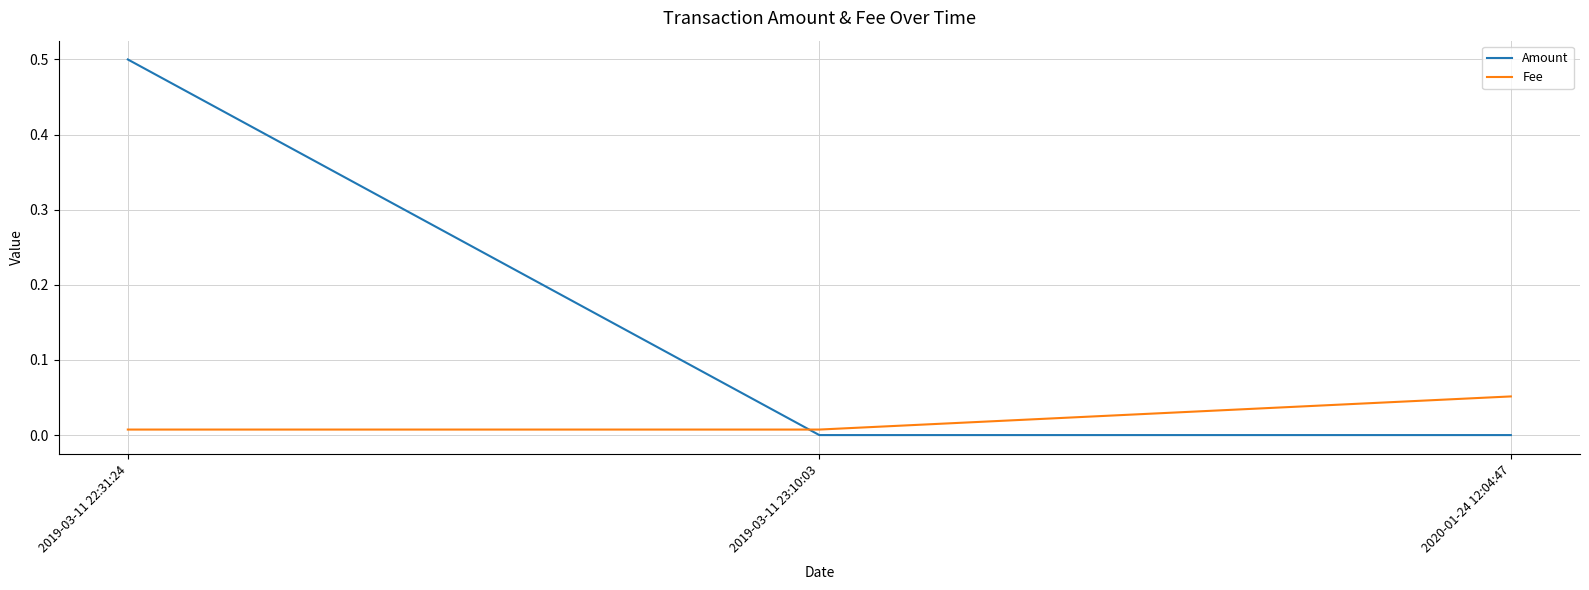

Is the value of Amount at 2019-03-11 23:10:03 greater than the value of Fee at 2019-03-11 22:31:24?

No